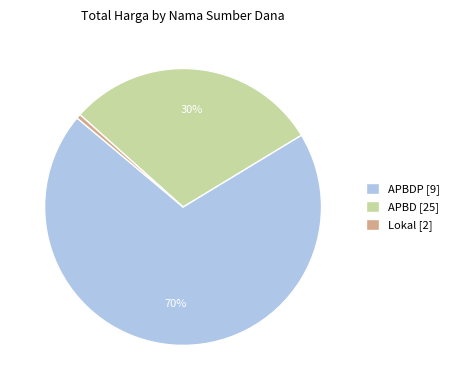

To the nearest percent, what is the average slice percentage?

33%